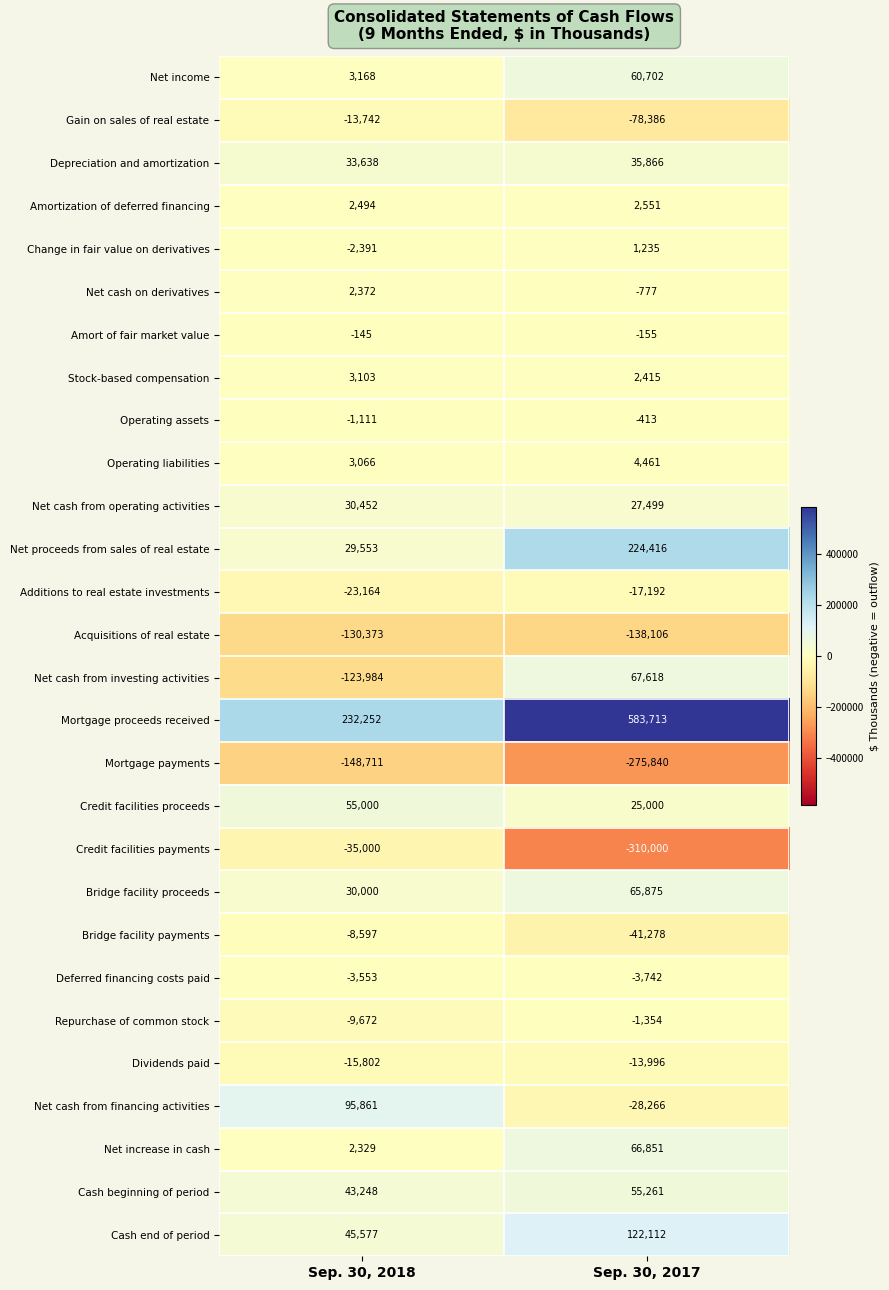

Rank the categories by Net increase in cash value from highest to lowest.

Sep. 30, 2017, Sep. 30, 2018